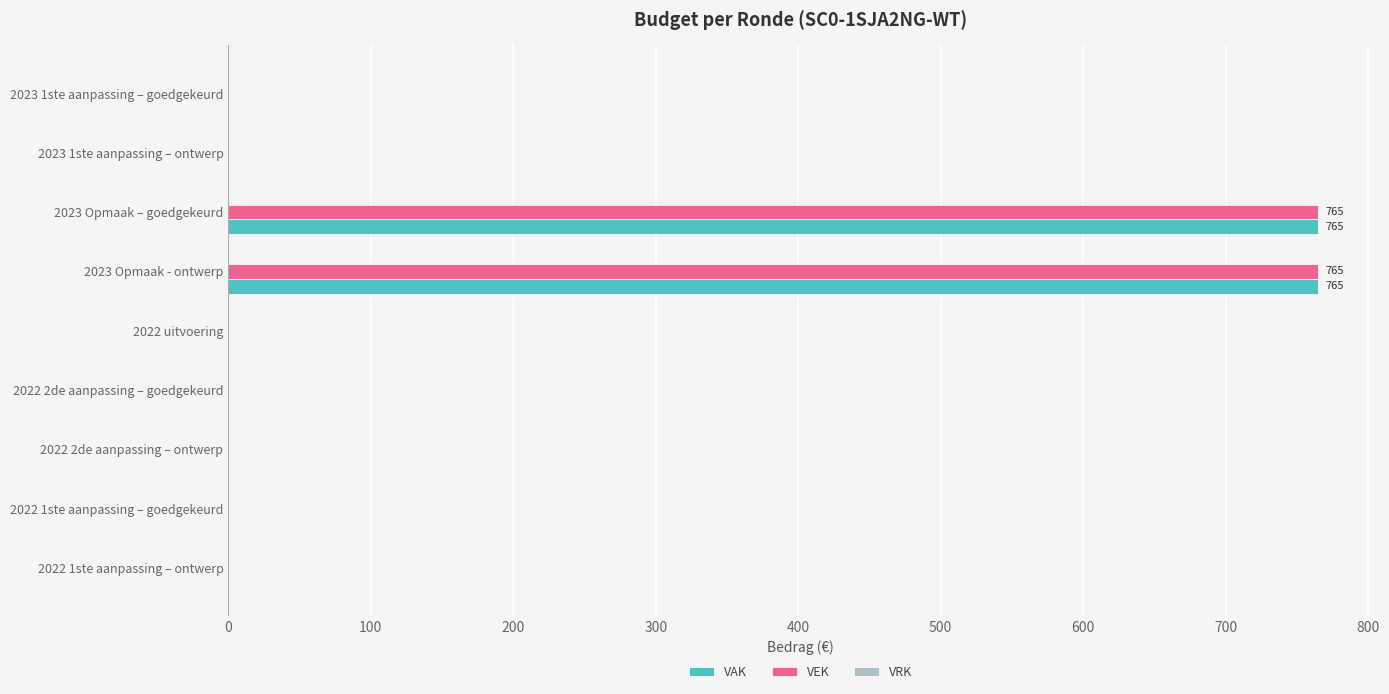

What is the sum of all VEK values?

1530